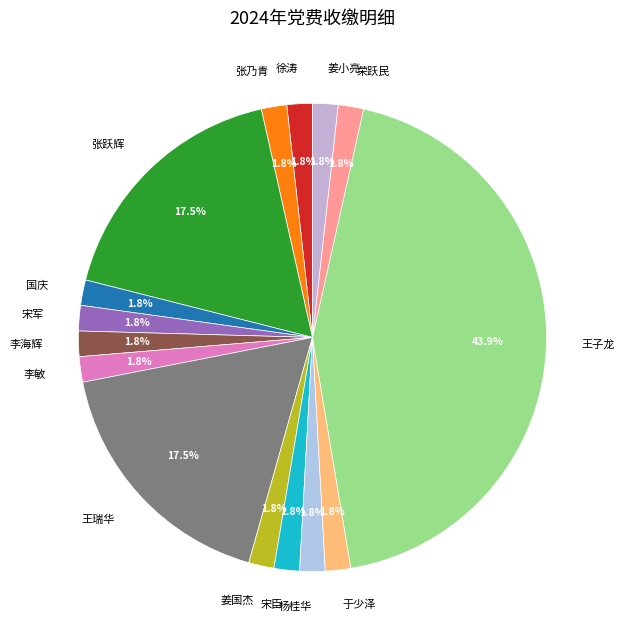

Does 杨桂华 represent more than half of the total?

No